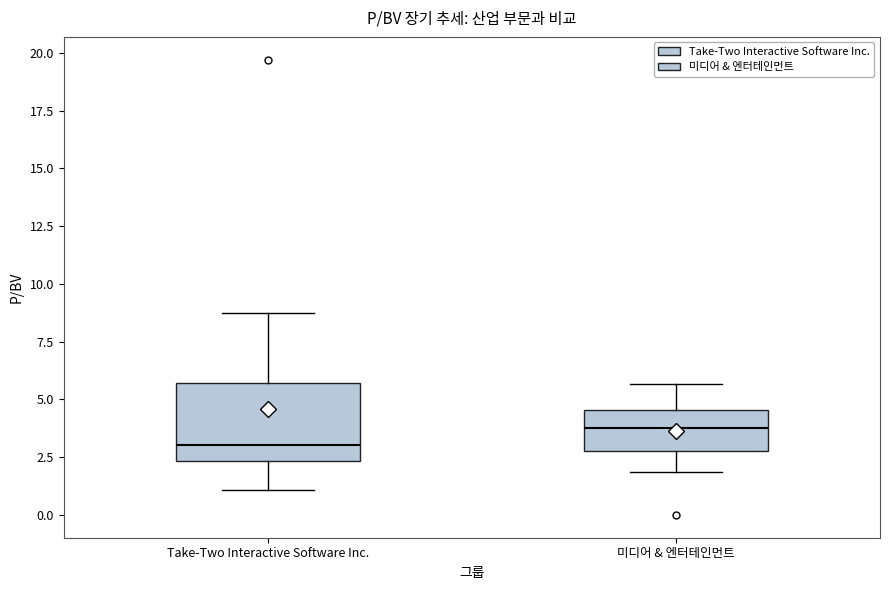

Reading left to right, read every box against the y-axis: the position of its median line, the range the box covers, and the ends of its whiskers. The values are not printed on the chart, so give them approximately, as read against the axis.

Take-Two Interactive Software Inc.: median 3.0, box 2.5 to 5.5, whiskers 1.0 to 9.0
미디어 & 엔터테인먼트: median 4.0, box 3.0 to 4.5, whiskers 2.0 to 5.5